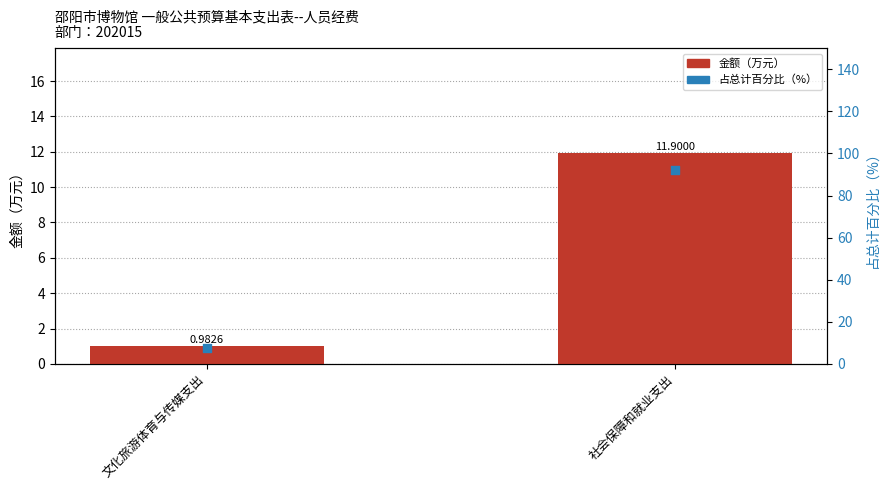

Is the value of 金额（万元） at 文化旅游体育与传媒支出 greater than the value of 占总计百分比（%） at 文化旅游体育与传媒支出?

No